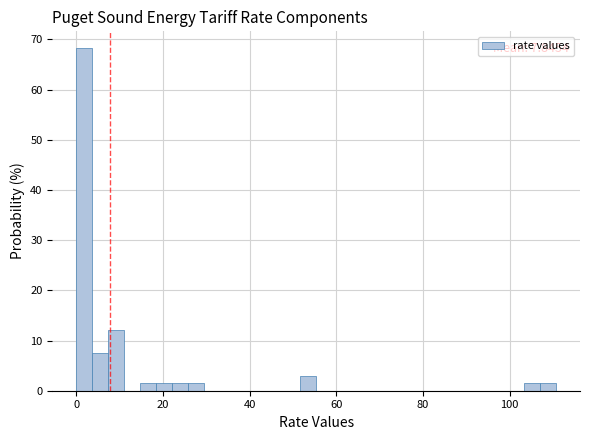

Read against the x-axis, roughly where is the centre of the tallest bar?

2